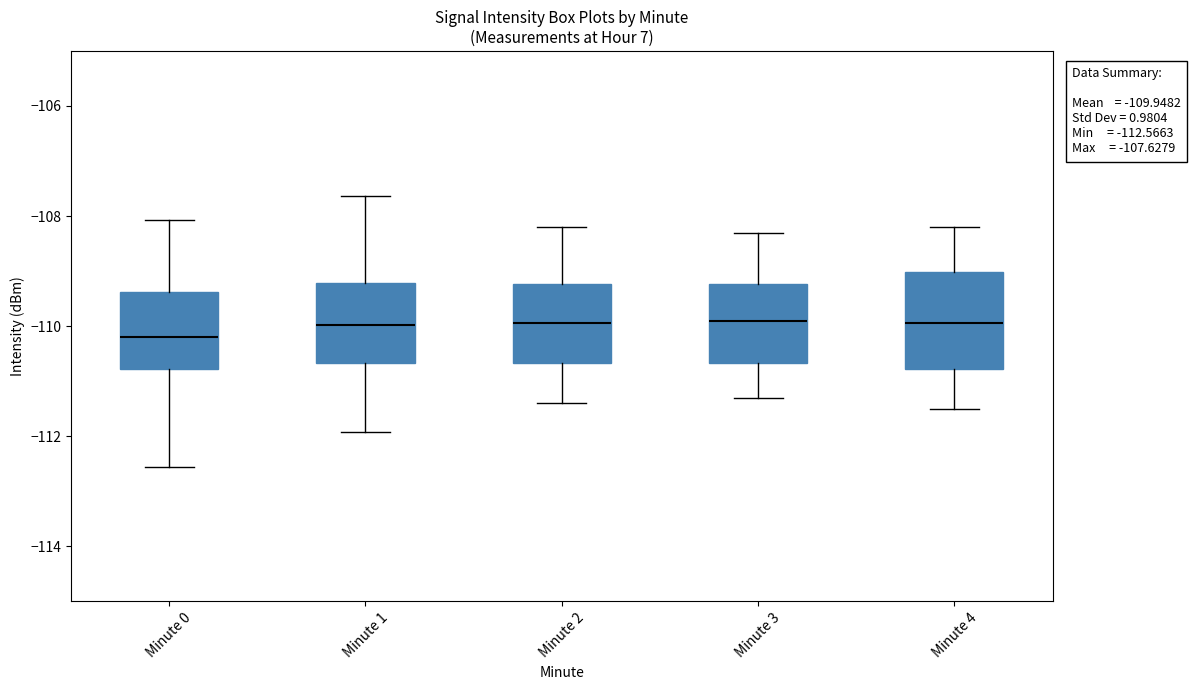

Which box is the tallest, from its lower edge to its upper edge?

Minute 4